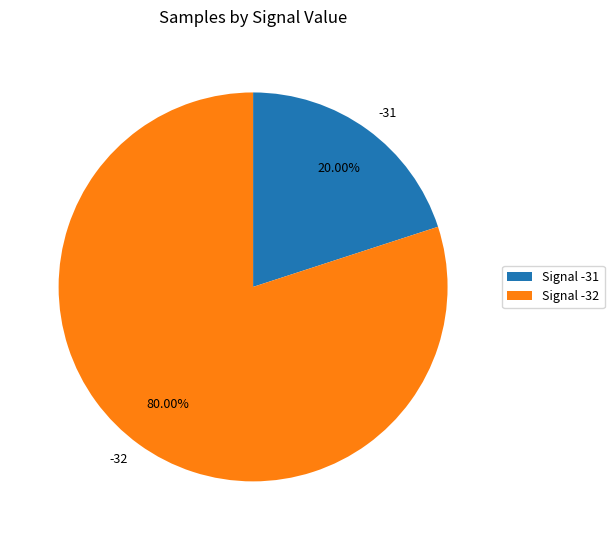

True or false: -32 accounts for 1% of the total.

False